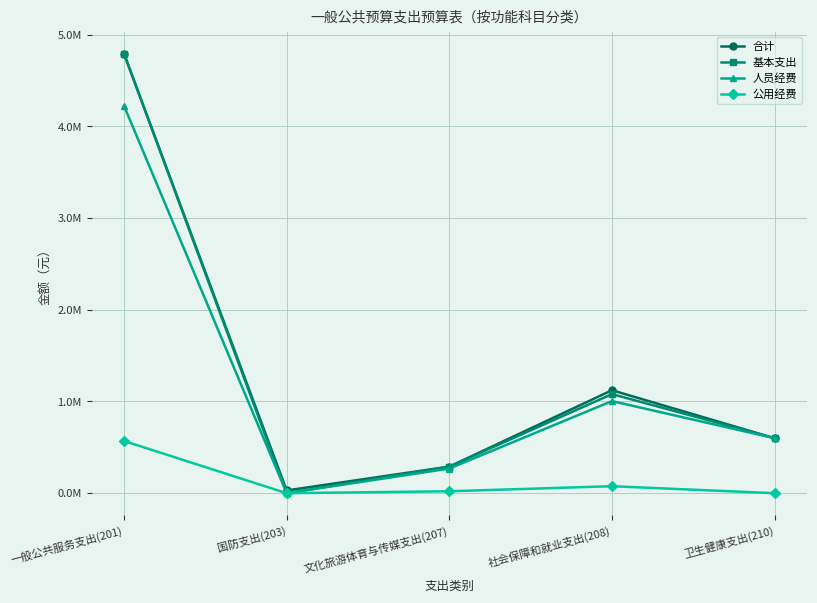

Is it true that 公用经费 equals 0.0 at 文化旅游体育与传媒支出(207)?

False